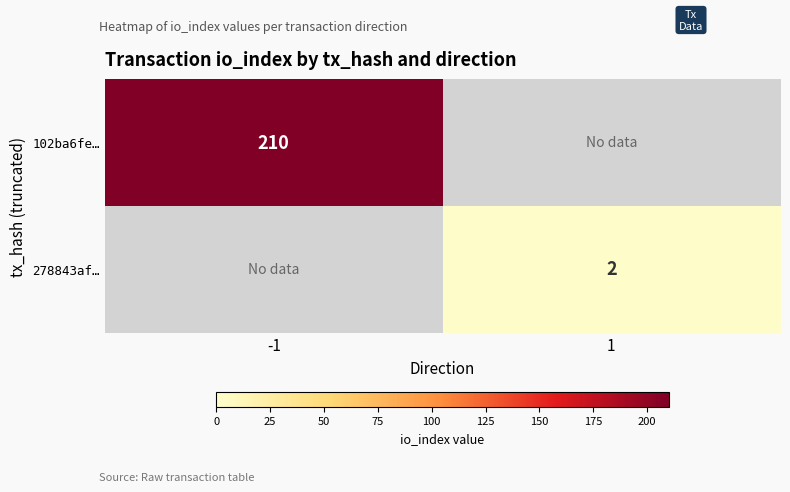

Is it true that 278843af… equals 3 at 1?

False